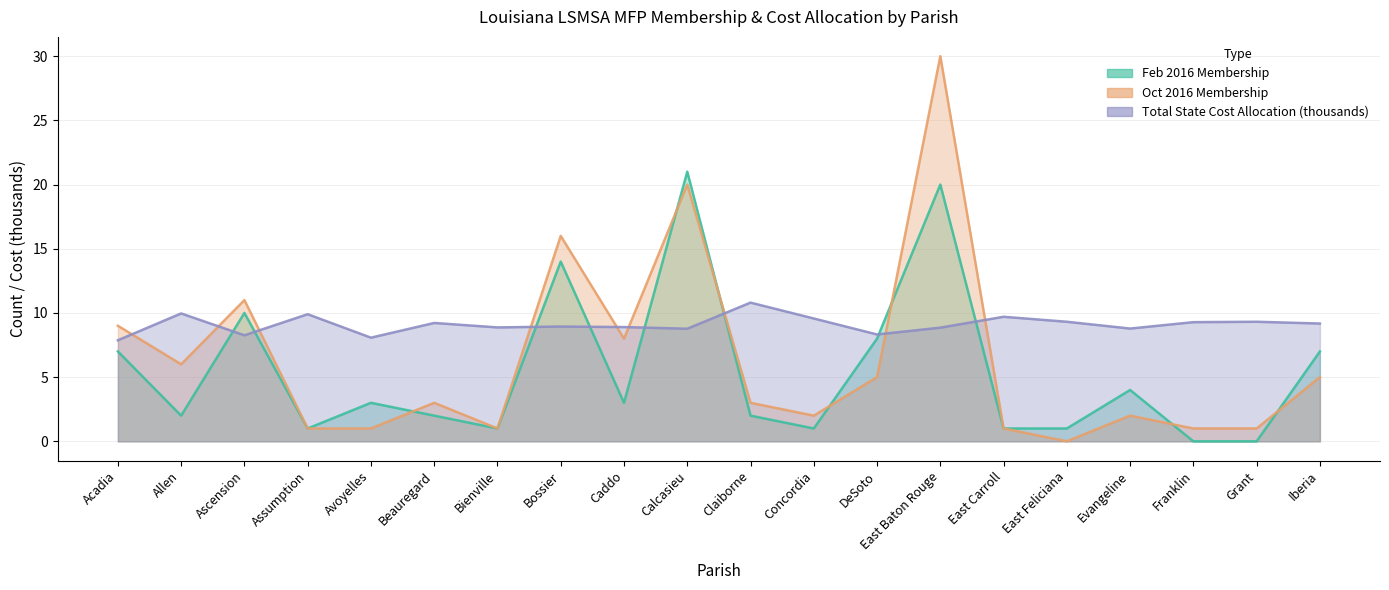

Does the chart have visible grid lines?

Yes